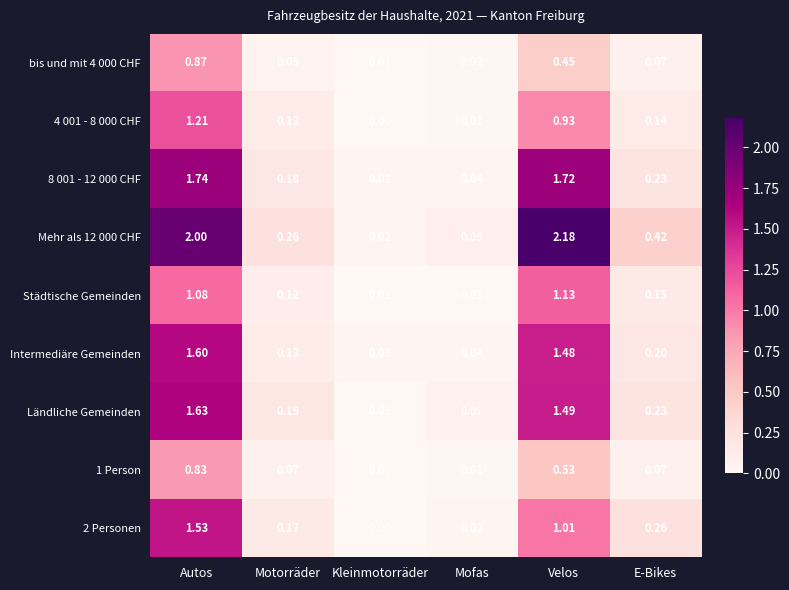

Which category has the highest value in the 1 Person series?

Autos